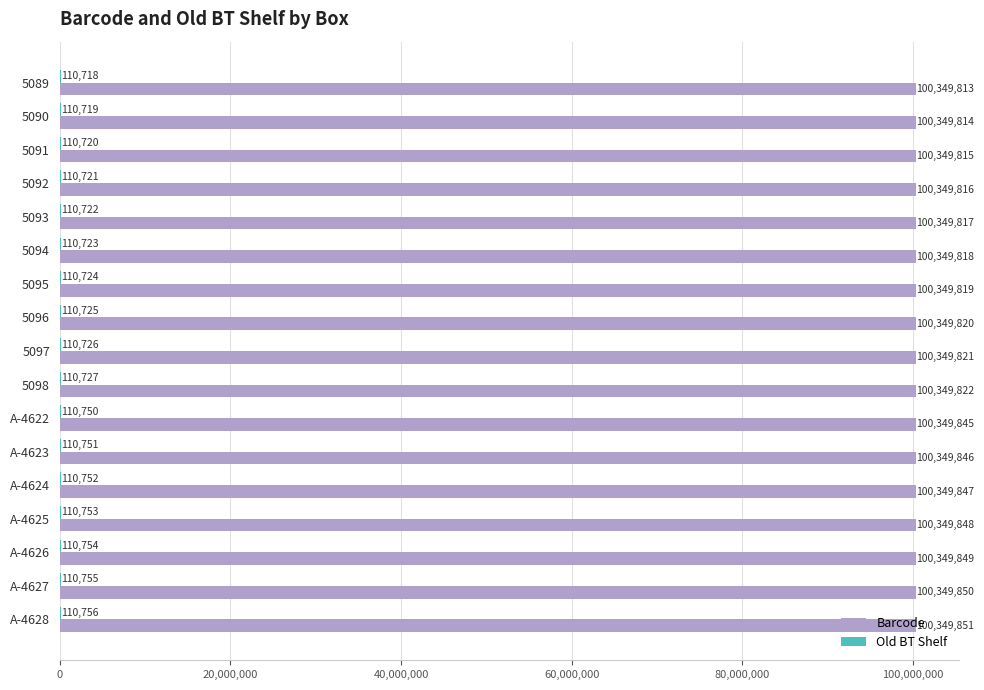

Is it true that Barcode equals 100349815 at 5091?

True